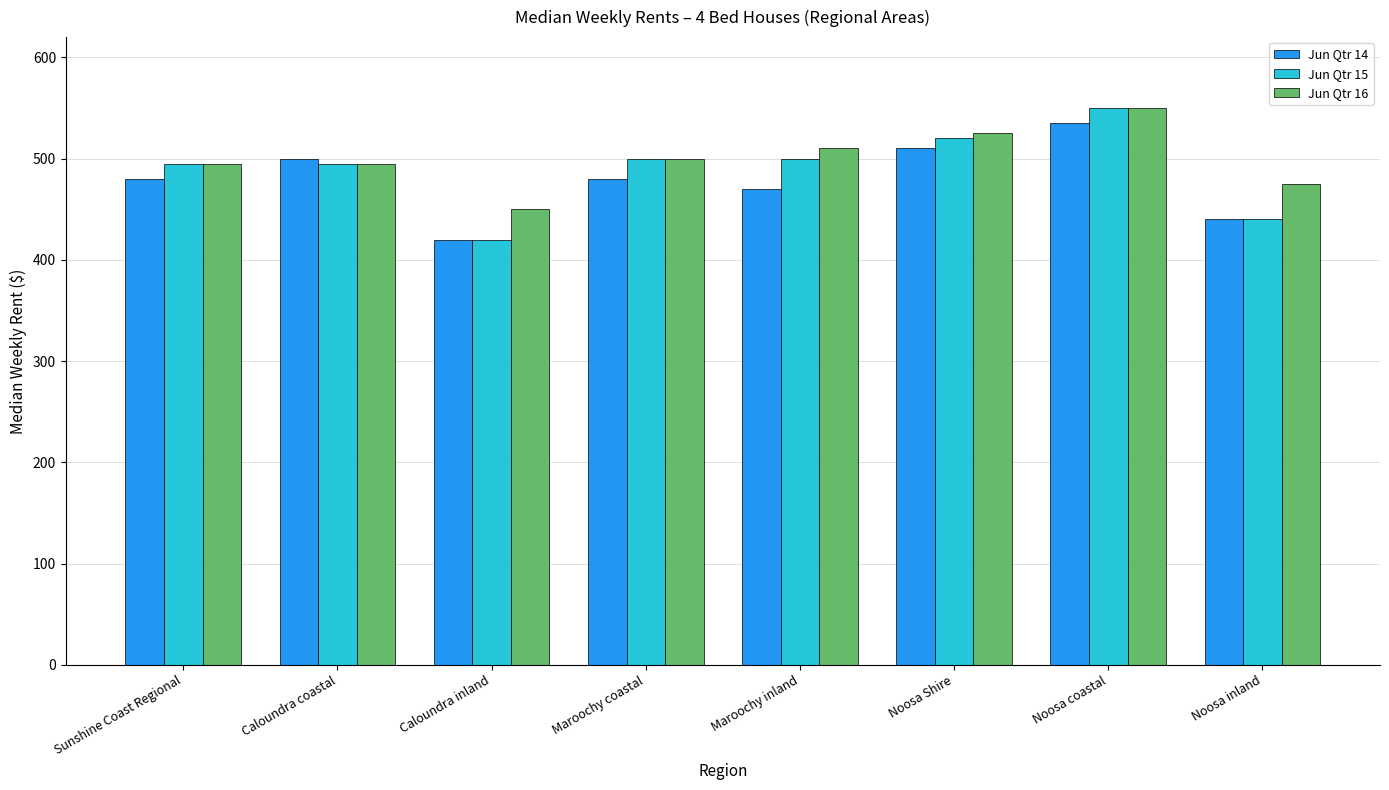

What is the spread (max minus min) of values at Noosa coastal?

15